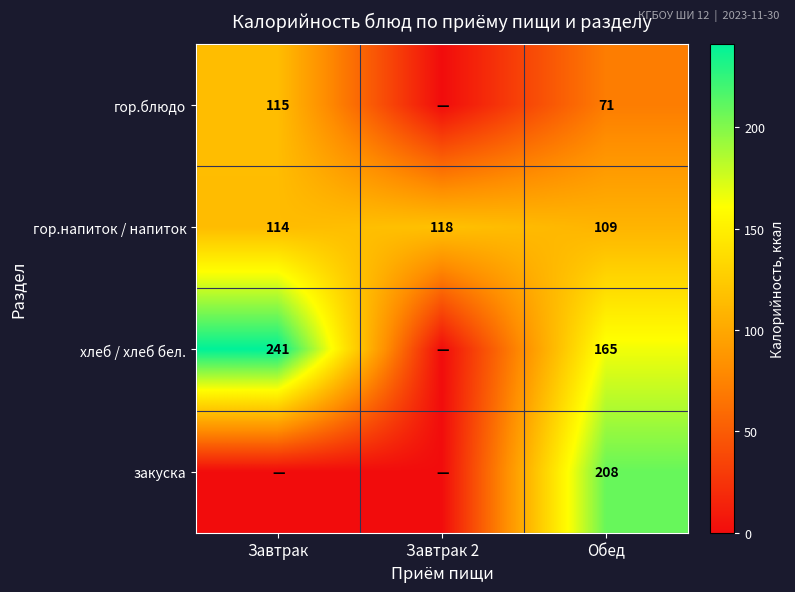

Which category has the highest value in the гор.напиток / напиток series?

Завтрак 2